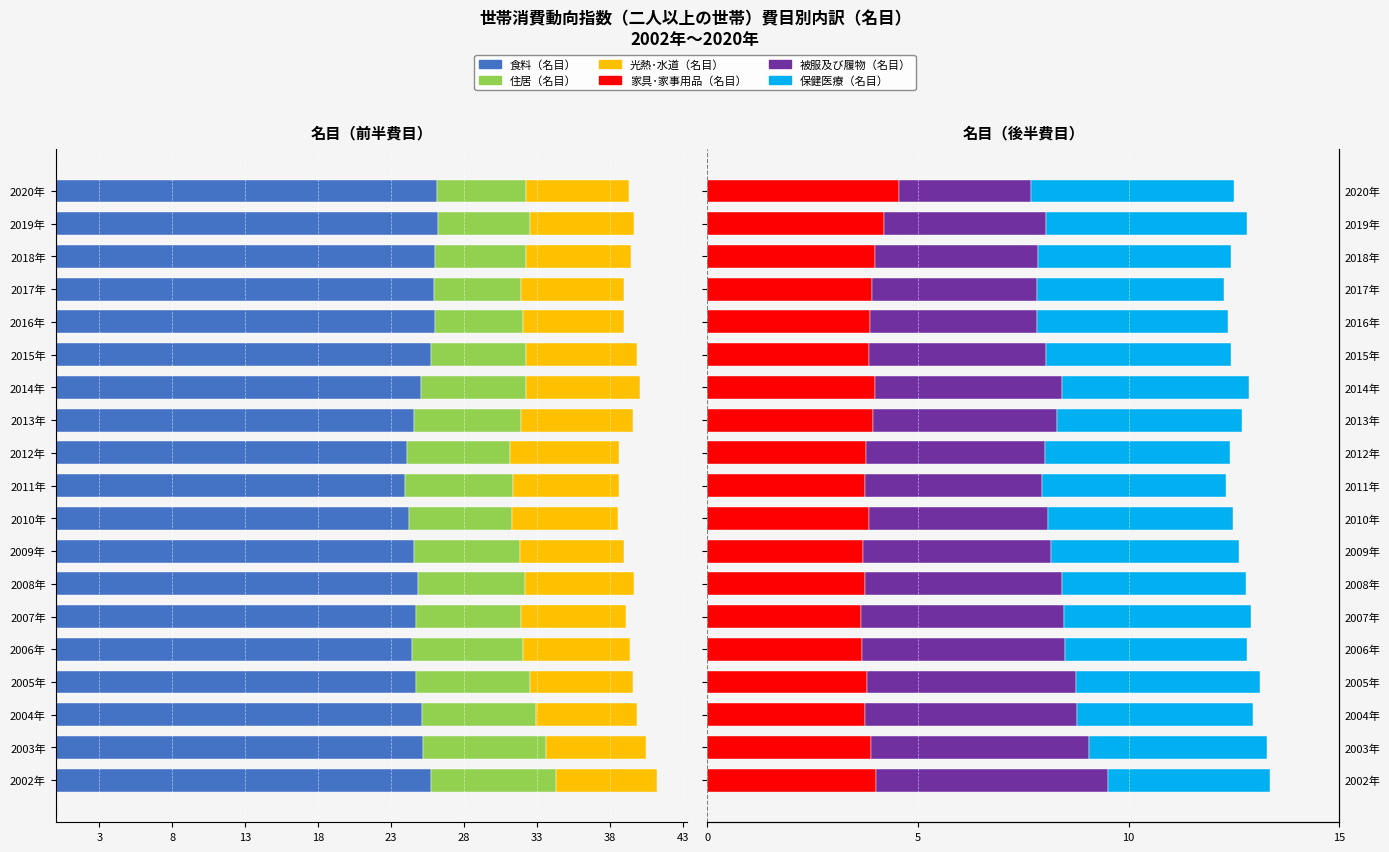

How many bars are there in total?

114